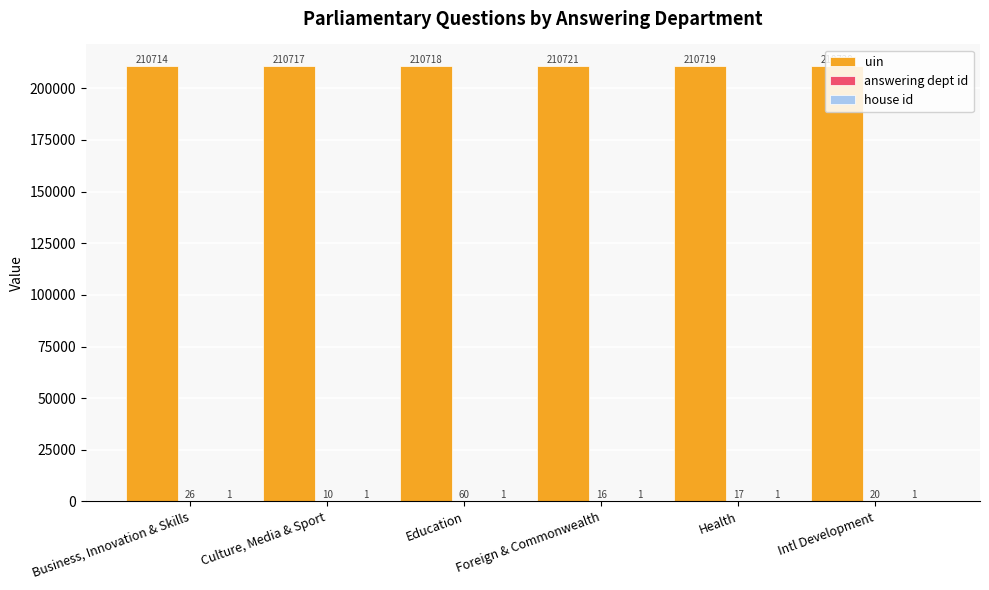

What is the spread (max minus min) of values at Intl Development?

210719